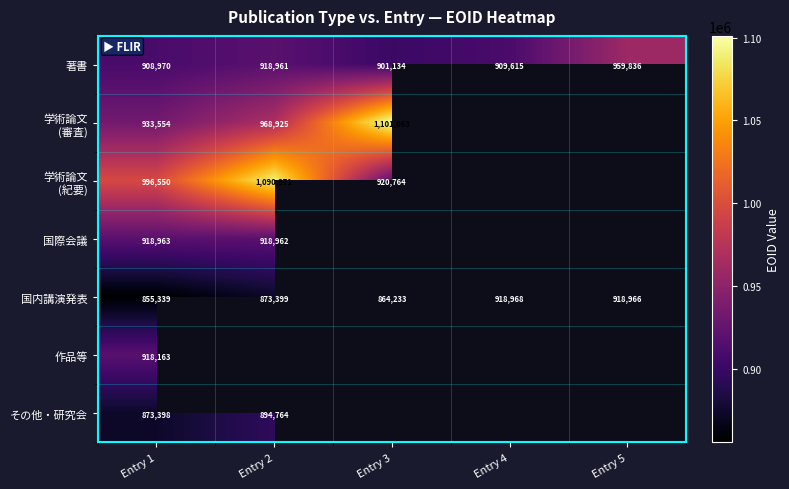

List the labels in order of 著書 value, largest first.

Entry 5, Entry 2, Entry 4, Entry 1, Entry 3